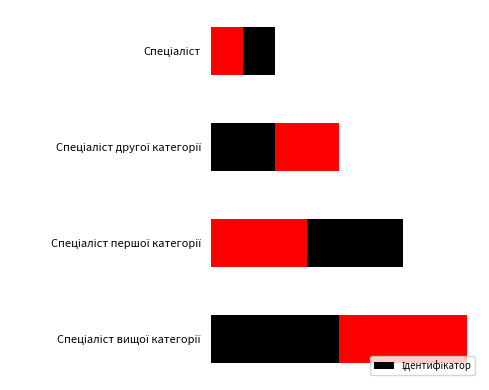

Rank the categories by value from lowest to highest.

Спеціаліст, Спеціаліст другої категорії, Спеціаліст першої категорії, Спеціаліст вищої категорії